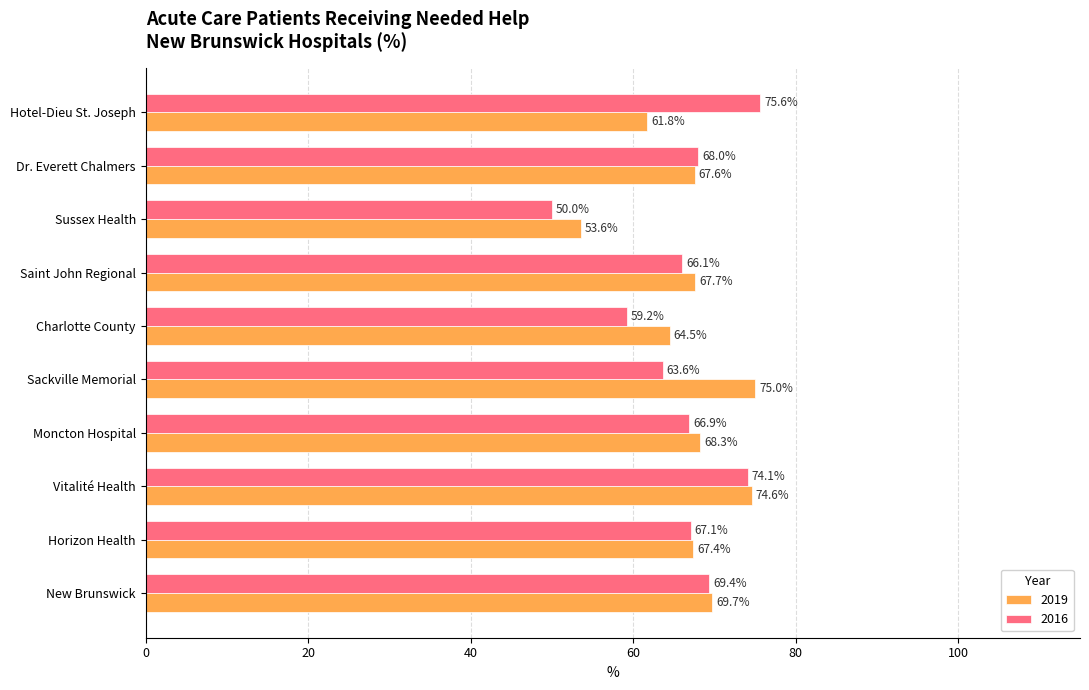

Rank the series by their average value, from lowest to highest.

2016, 2019